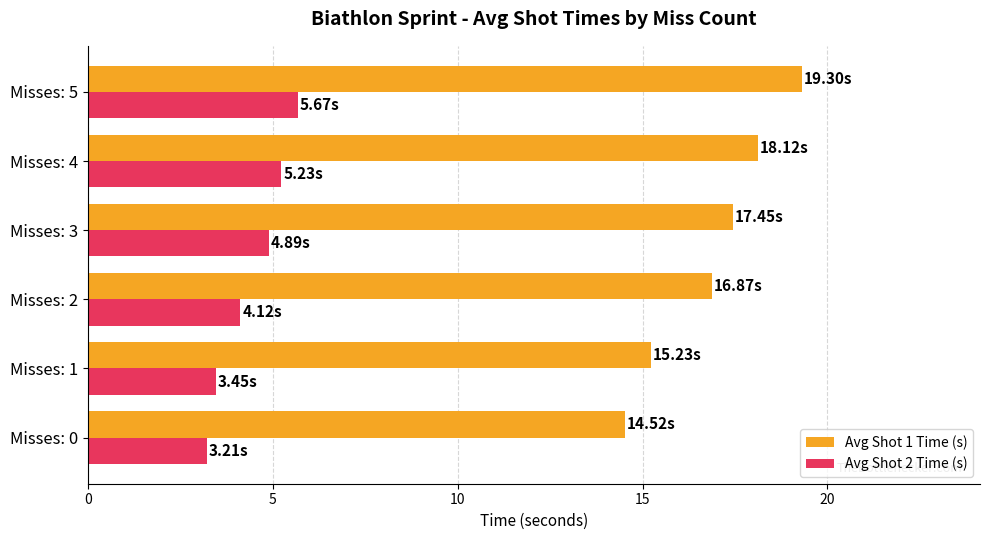

At Misses: 2, list the series in order from smallest to largest.

Avg Shot 2 Time (s), Avg Shot 1 Time (s)